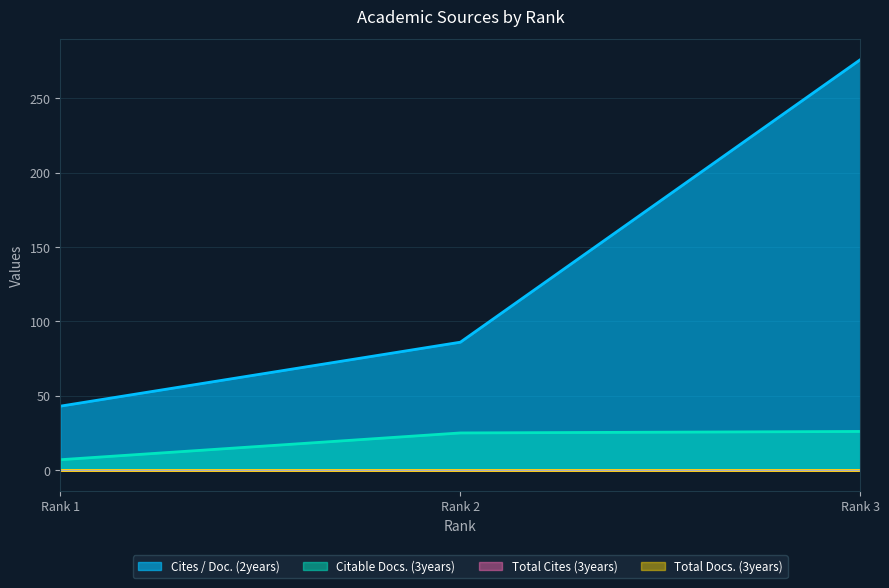

Which series has the largest range (max minus min)?

Cites / Doc. (2years)